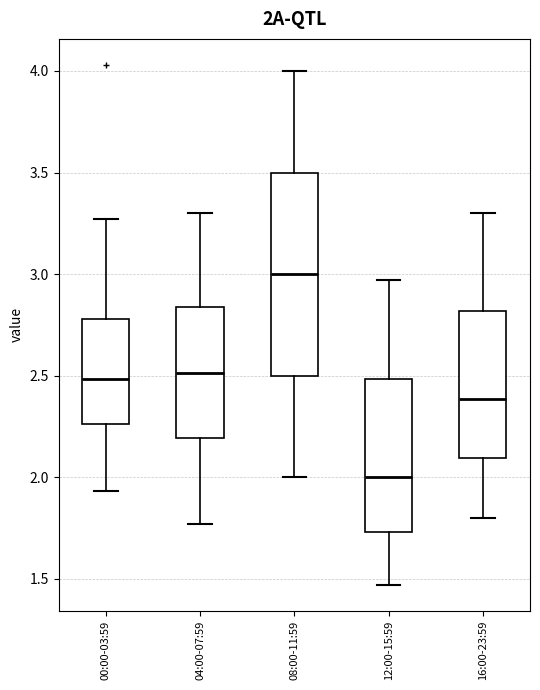

Comparing the boxes themselves (not the whiskers), which one is the tallest?

08:00-11:59